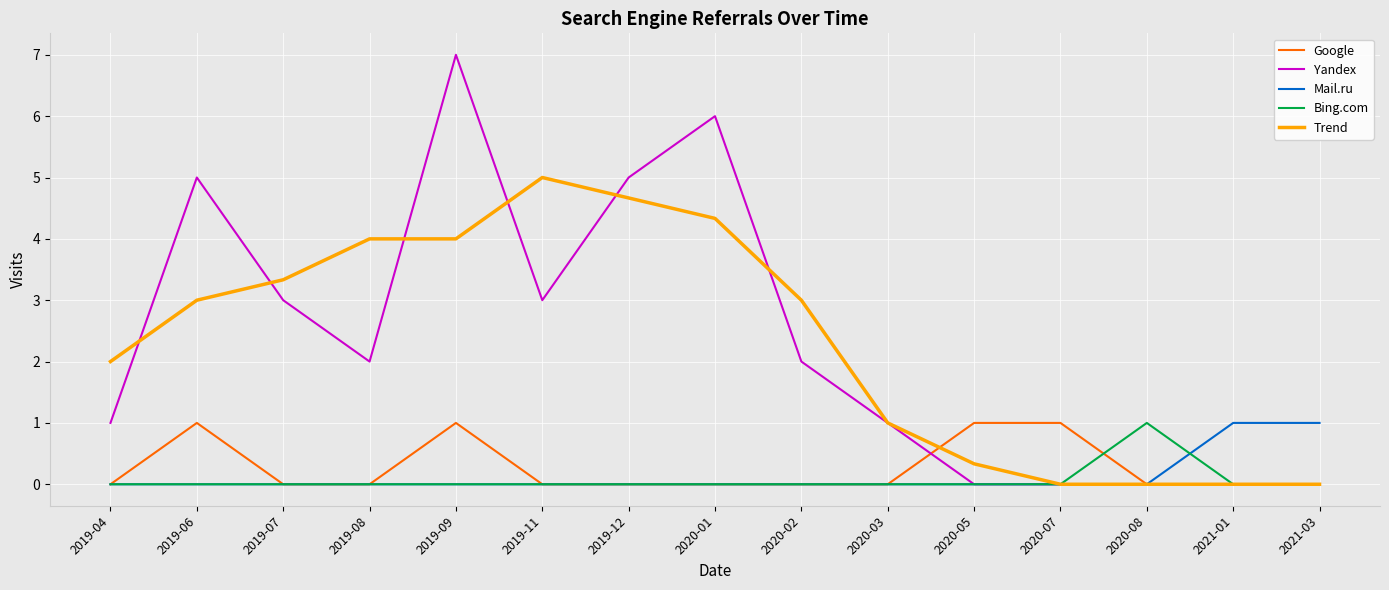

Which series has the largest range (max minus min)?

Yandex